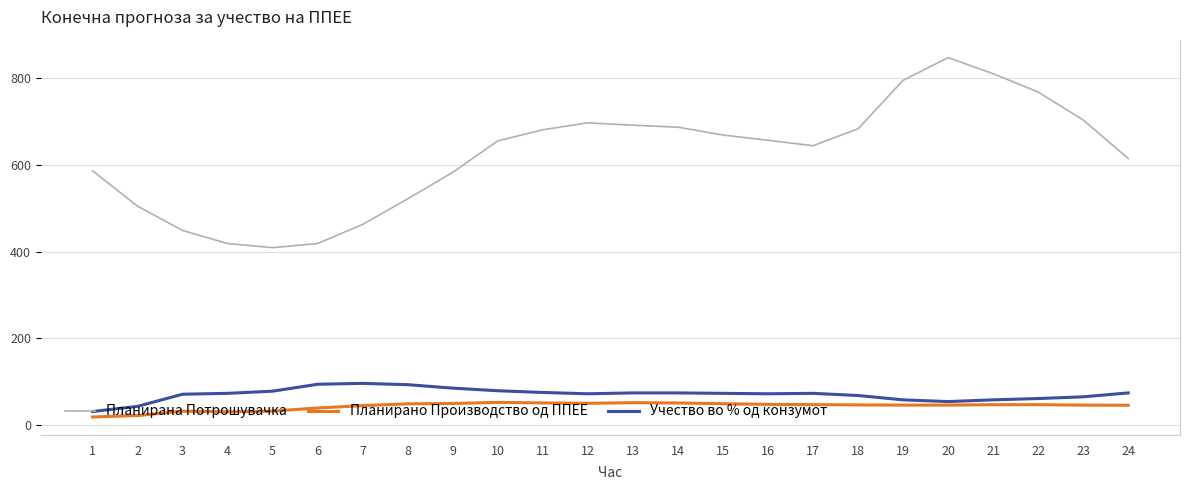

What are all the series names shown in the legend?

Планирана Потрошувачка, Планирано Производство од ППЕЕ, Учество во % од конзумот